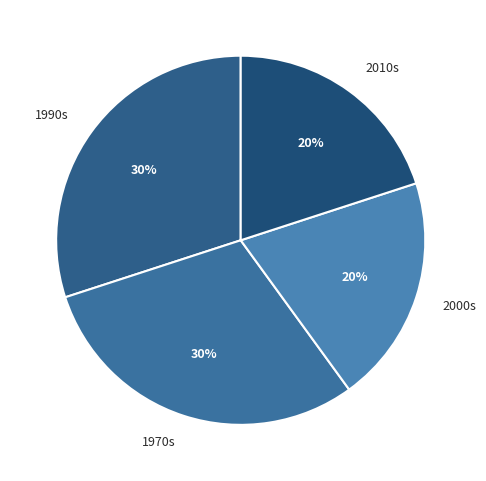

Count the number of slices in the pie.

4